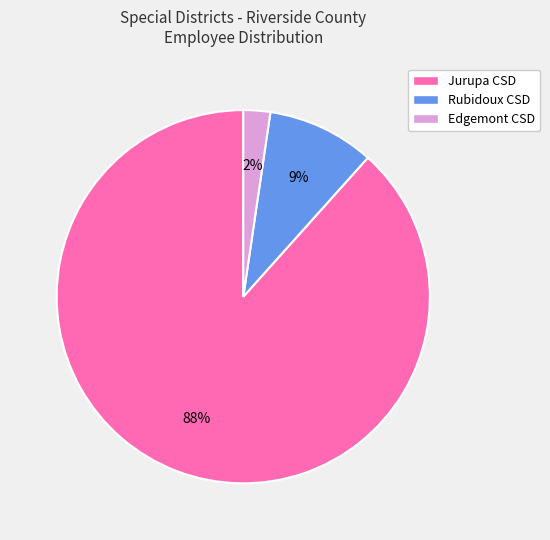

Which category has the biggest portion of the pie?

Jurupa CSD